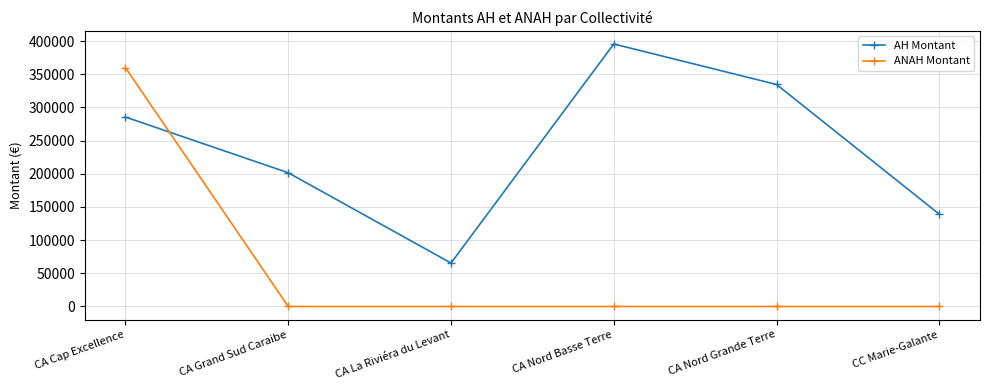

Reading left to right, list all the values displayed in this chart.

AH Montant: 285600	201600	65508	395698	334655	139109
ANAH Montant: 359997	0	0	0	0	0